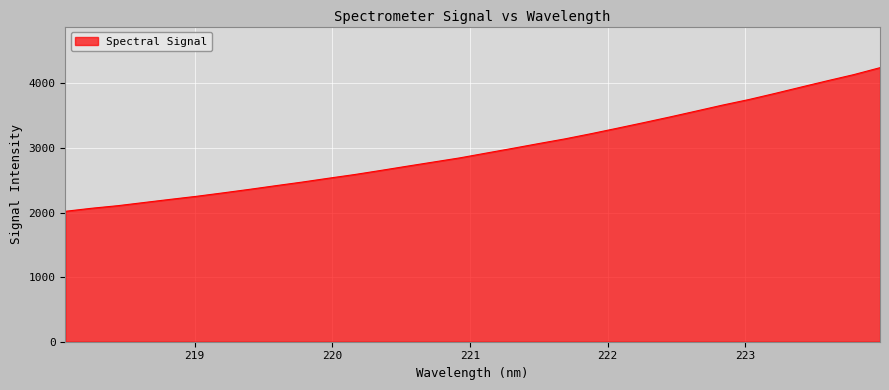

True or false: the data has more than 0 interior local peaks.

False